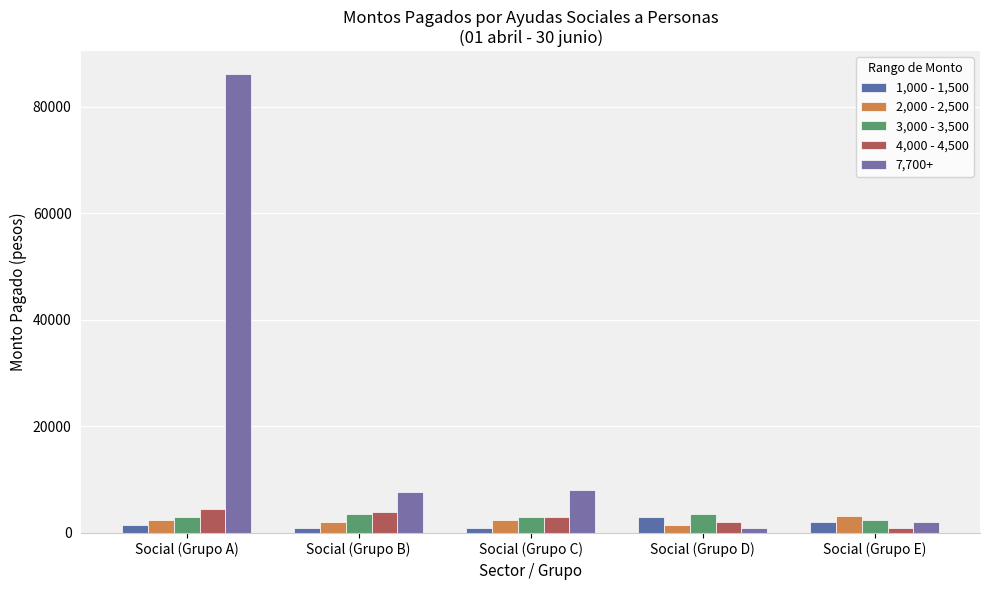

Which category has the highest value across all series?

Social (Grupo A)